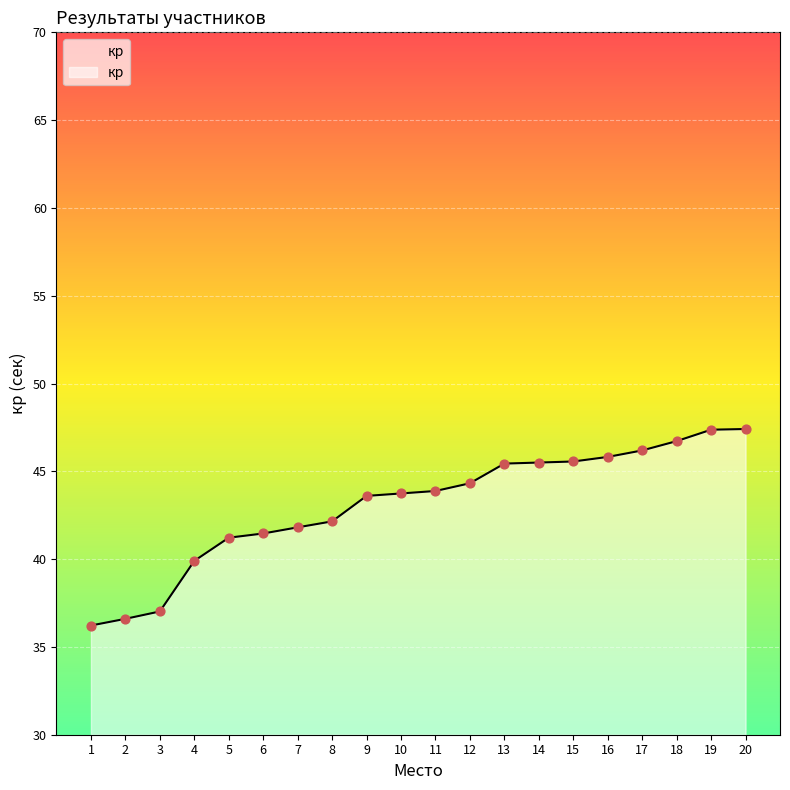

Approximately how many times larger is the value at 17 compared to 19?

1.0